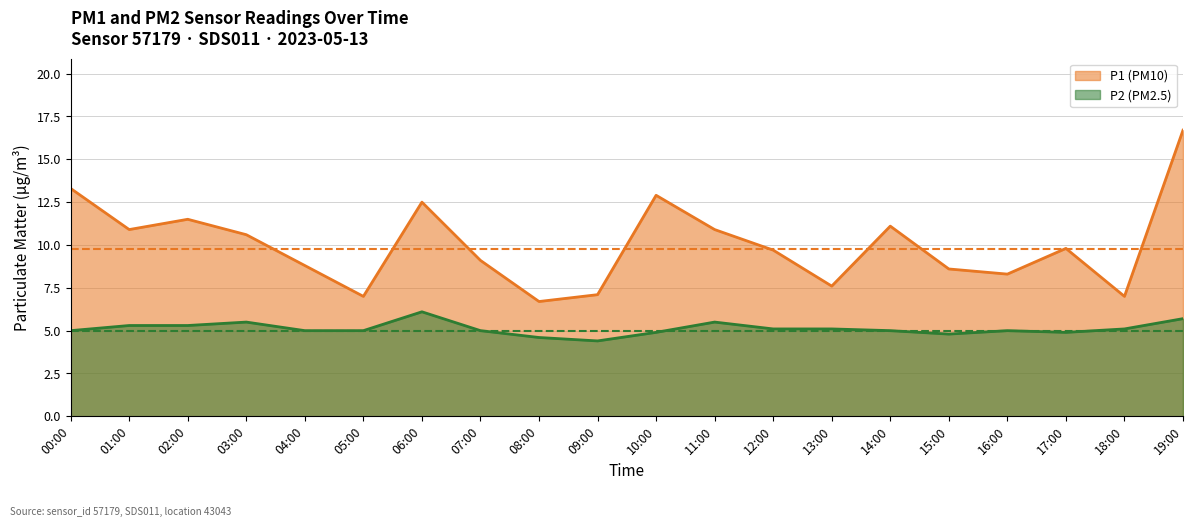

How many distinct data groups are displayed?

2